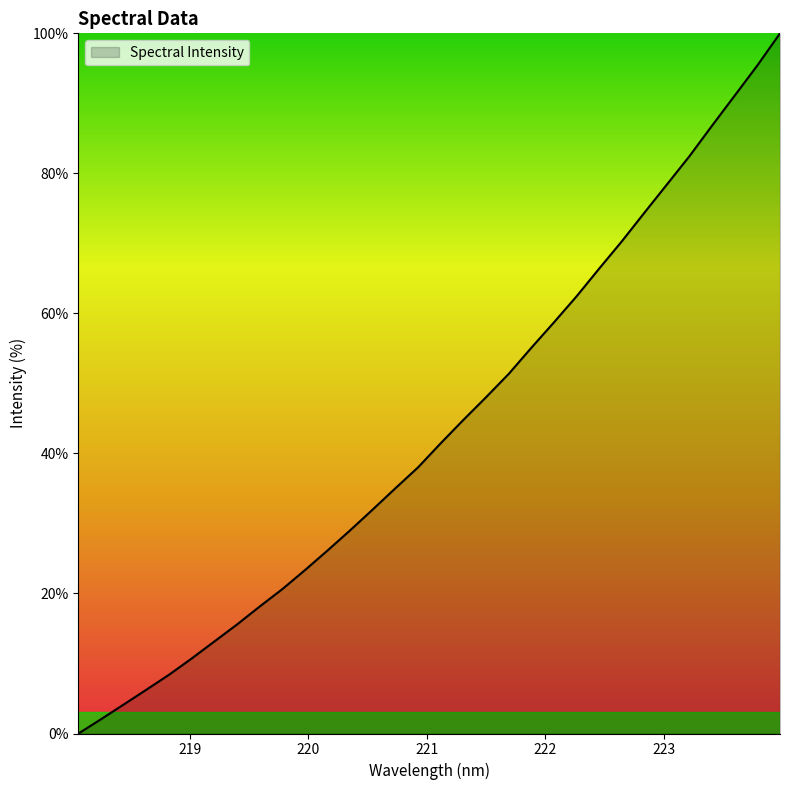

True or false: the data has more than 2 interior local peaks.

False